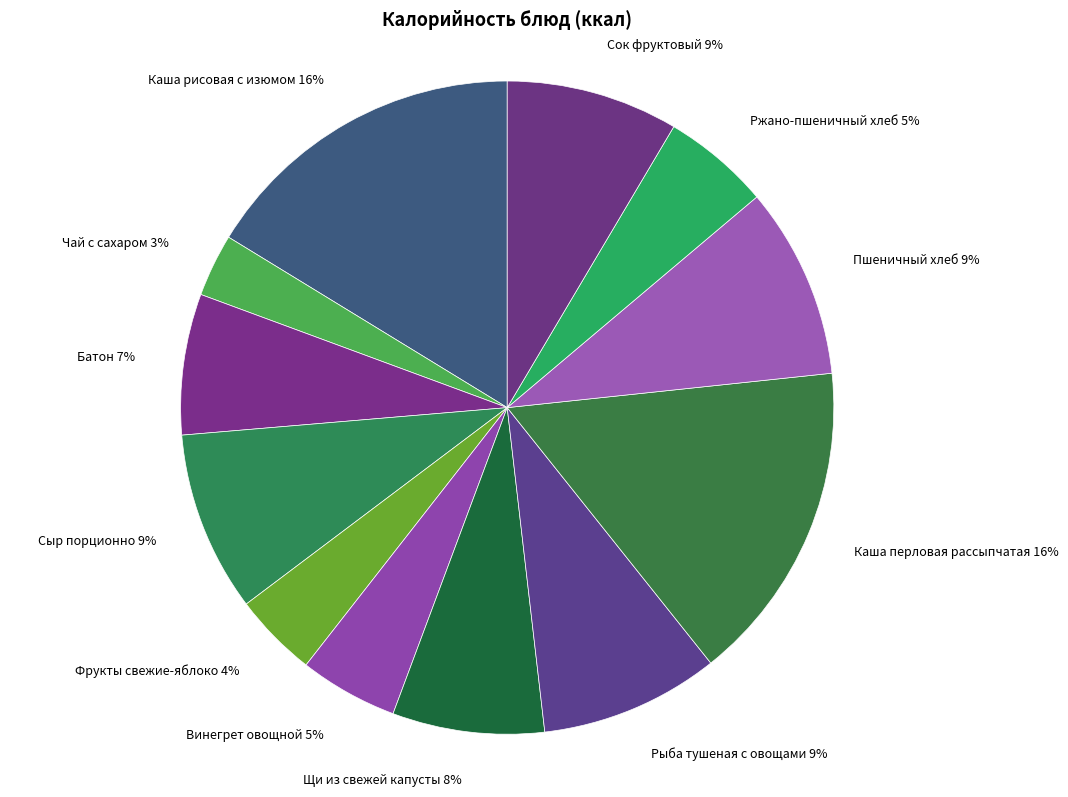

Is there a majority slice in this chart?

No